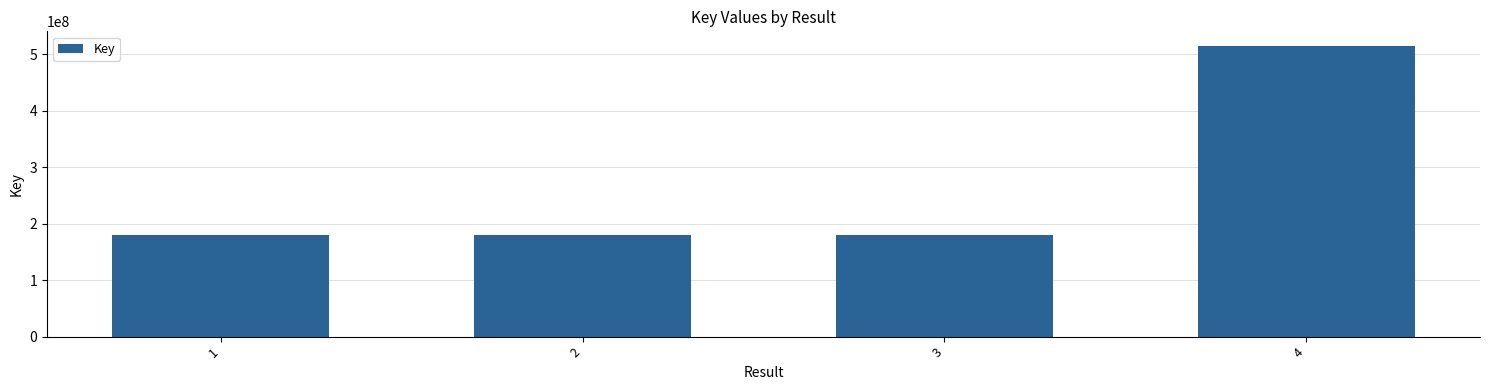

How many series are shown in this chart?

1